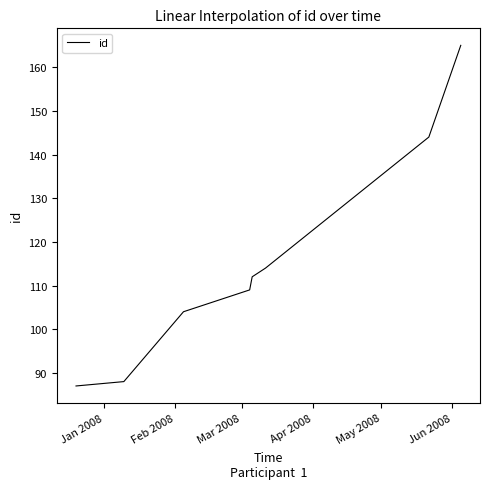

What is the smallest value displayed?

87